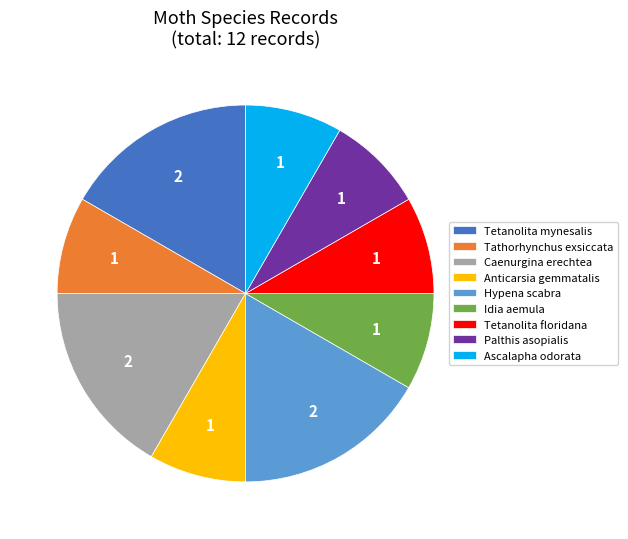

Combined, do Anticarsia gemmatalis and Palthis asopialis account for over 50%?

No